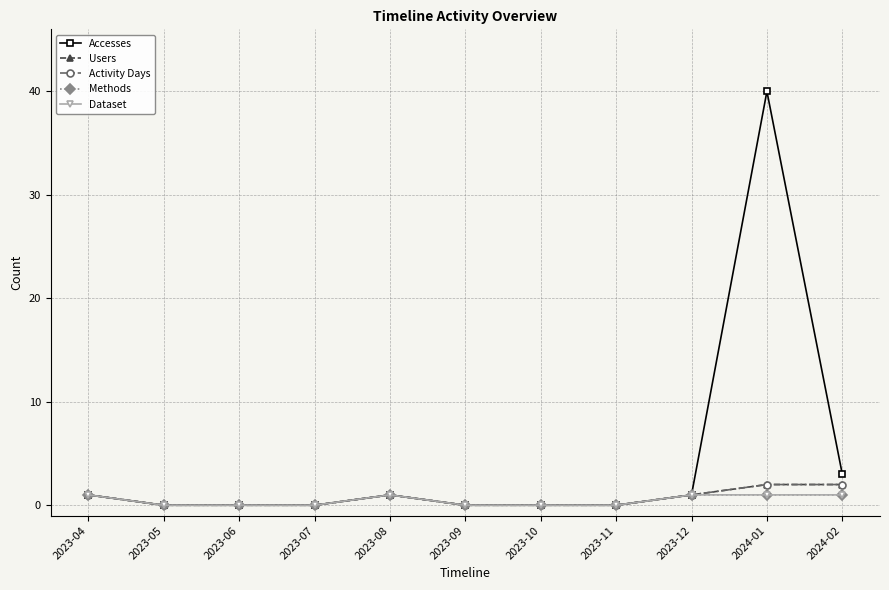

Rank the categories by Accesses value from lowest to highest.

2023-05, 2023-06, 2023-07, 2023-09, 2023-10, 2023-11, 2023-04, 2023-08, 2023-12, 2024-02, 2024-01